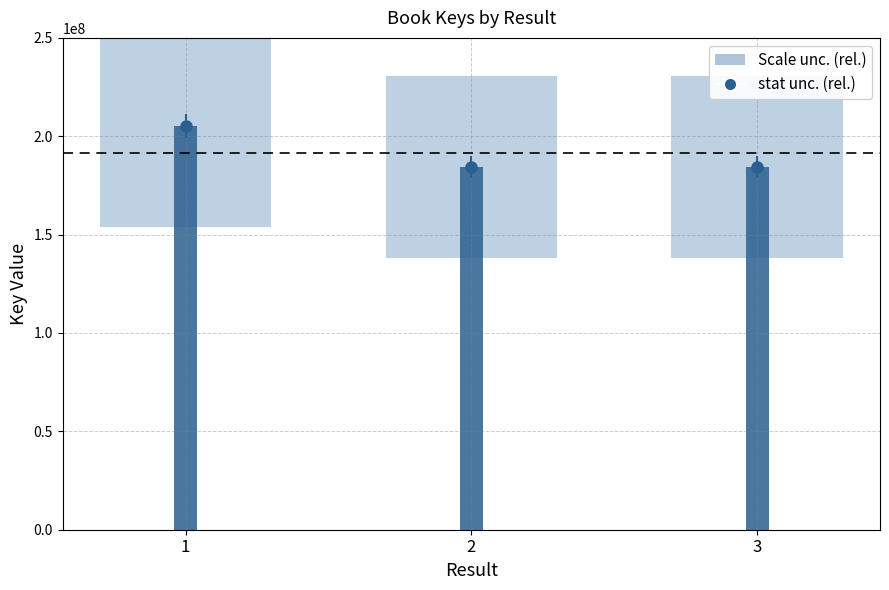

Count the number of values greater than 184331801.

1